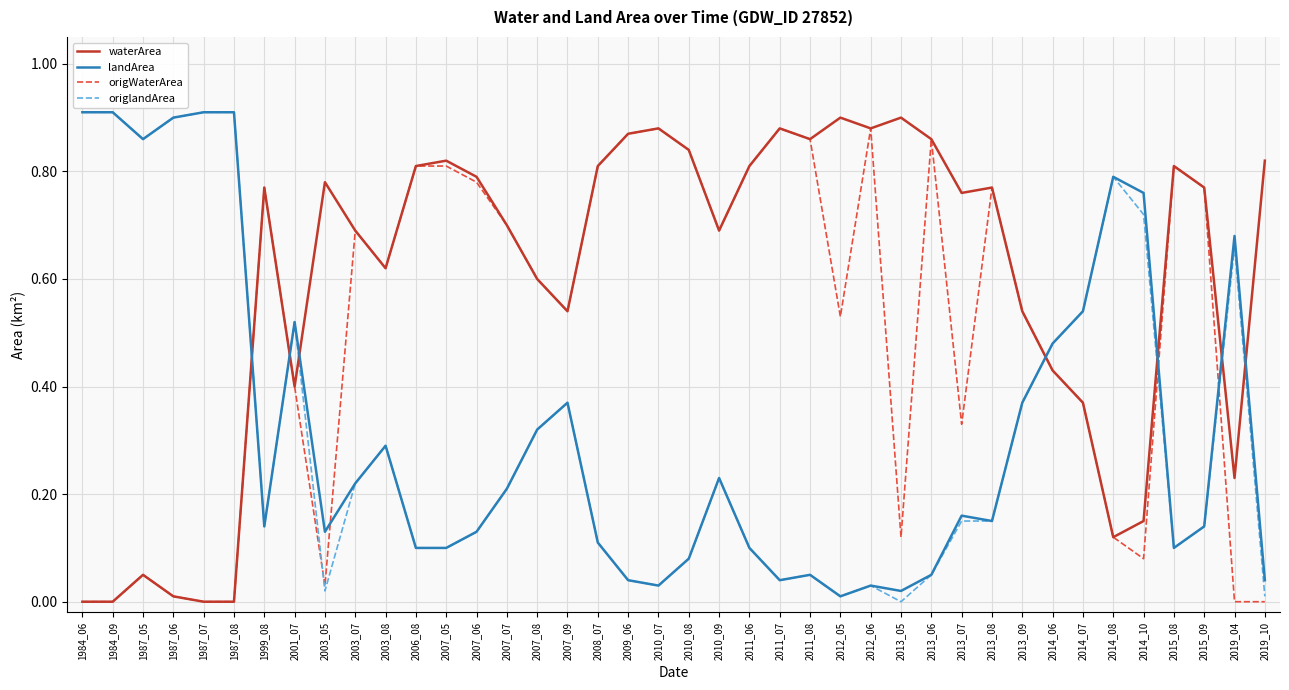

Is it true that origWaterArea equals 0.7 at 2014_06?

False